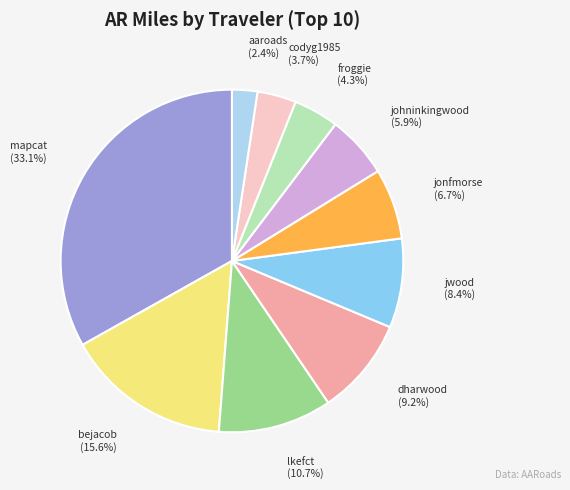

What percentage is the lkefct slice, to the nearest percent?

11%